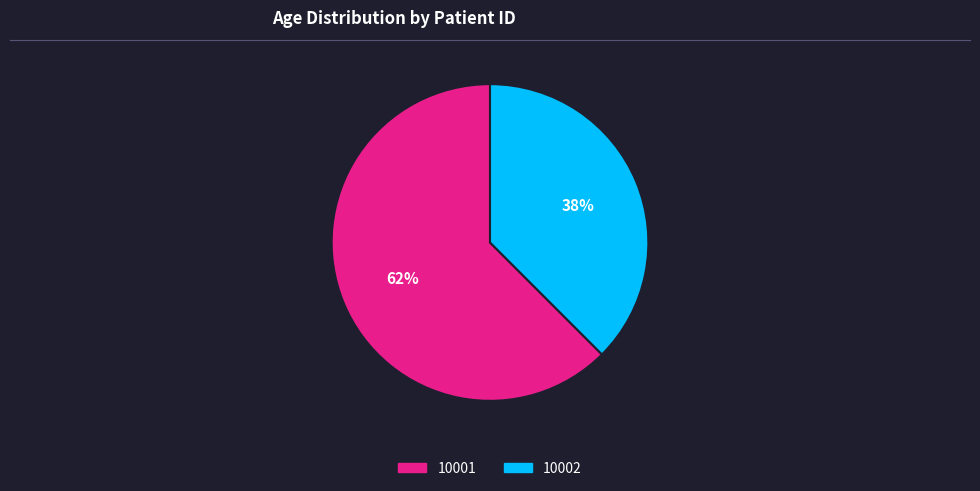

To the nearest percent, what portion does 10002 represent?

38%